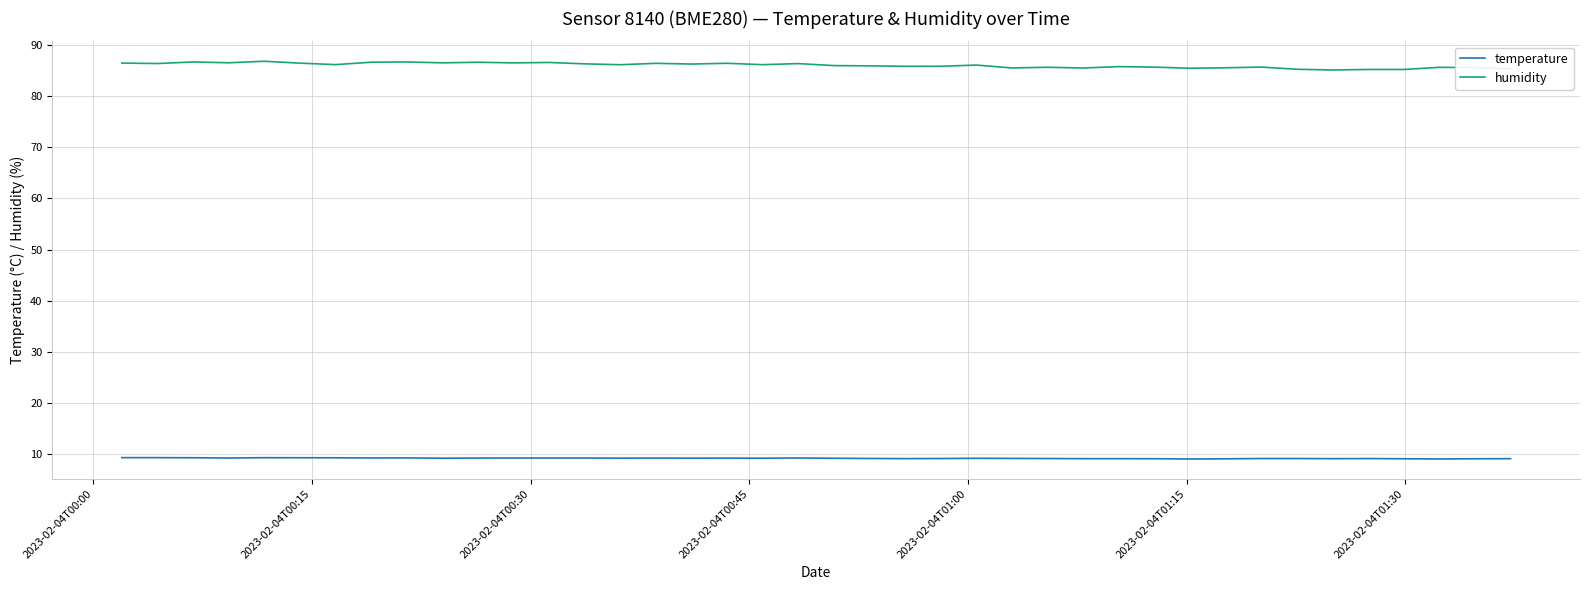

True or false: temperature and humidity intersect in this chart.

False